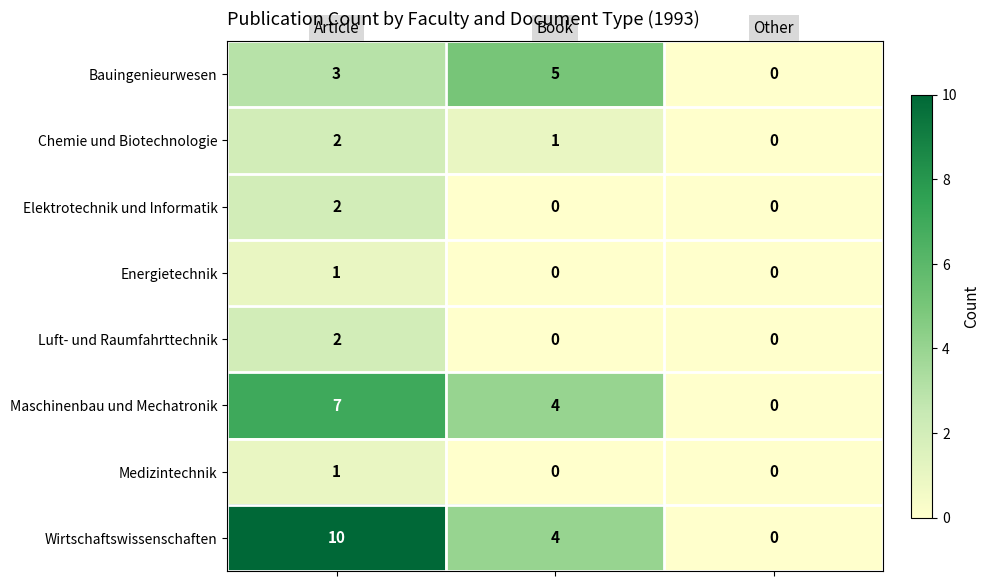

How many categories are shown in the chart?

3